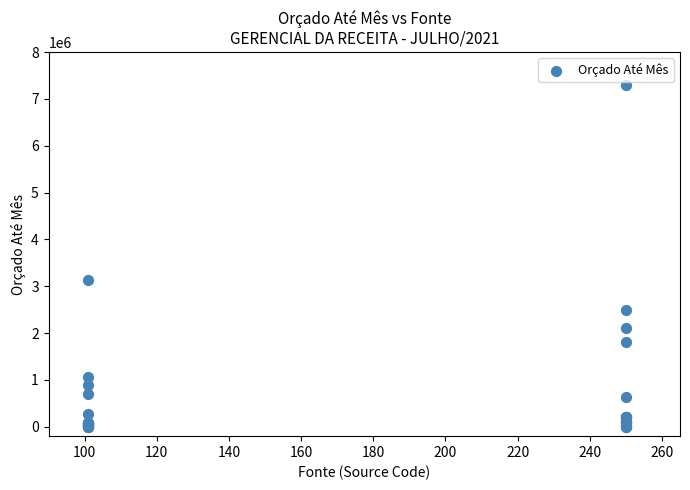

What Y value in the scatter plot is closest to 3651050?

3128600